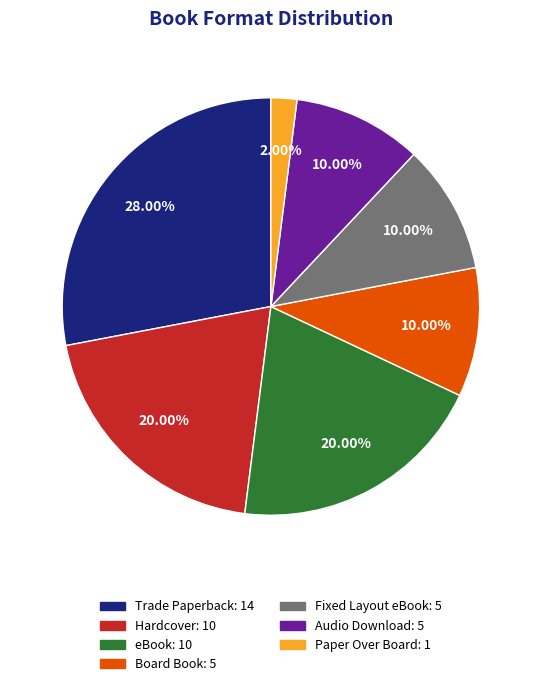

Combined, what portion of the pie is Fixed Layout eBook and eBook?

30.0%